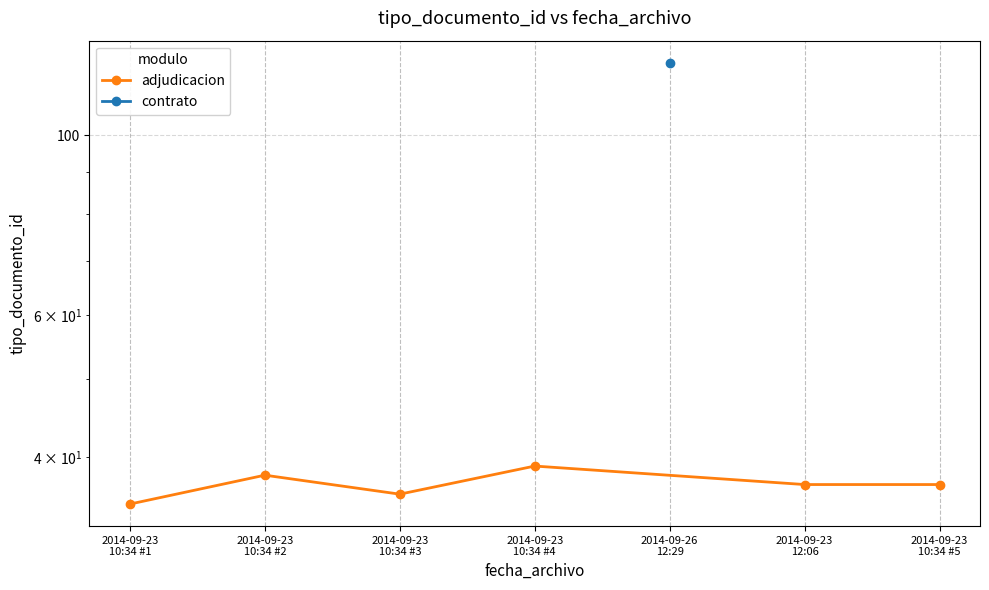

Where is the first local maximum?

2014-09-23
10:34 #2